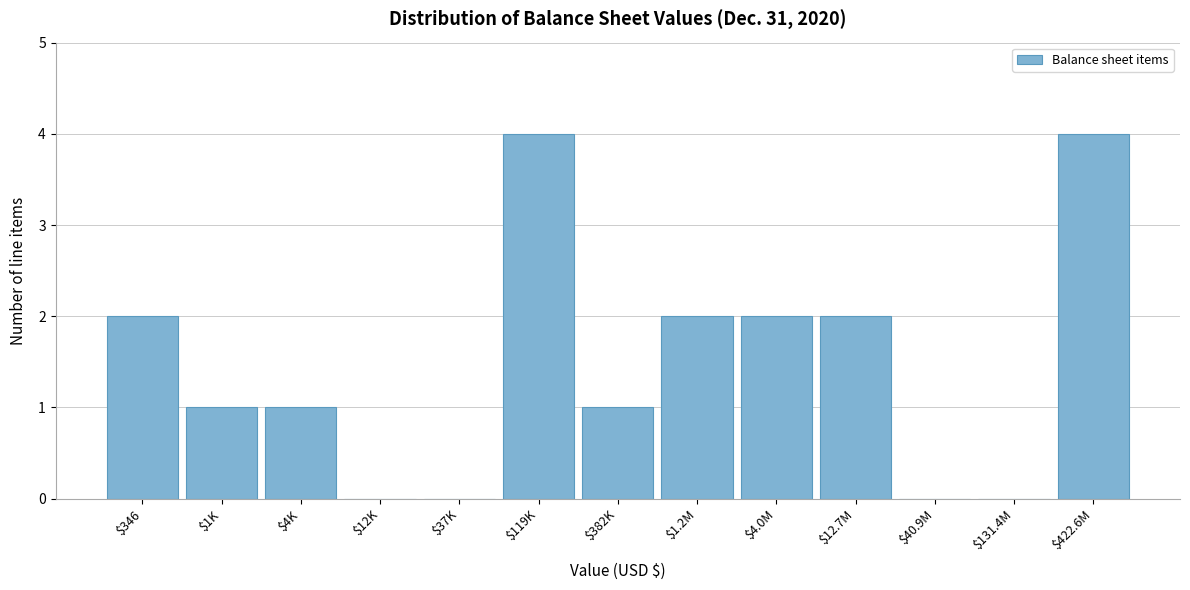

The chart shows a value of -2 at $37K. True or false?

False